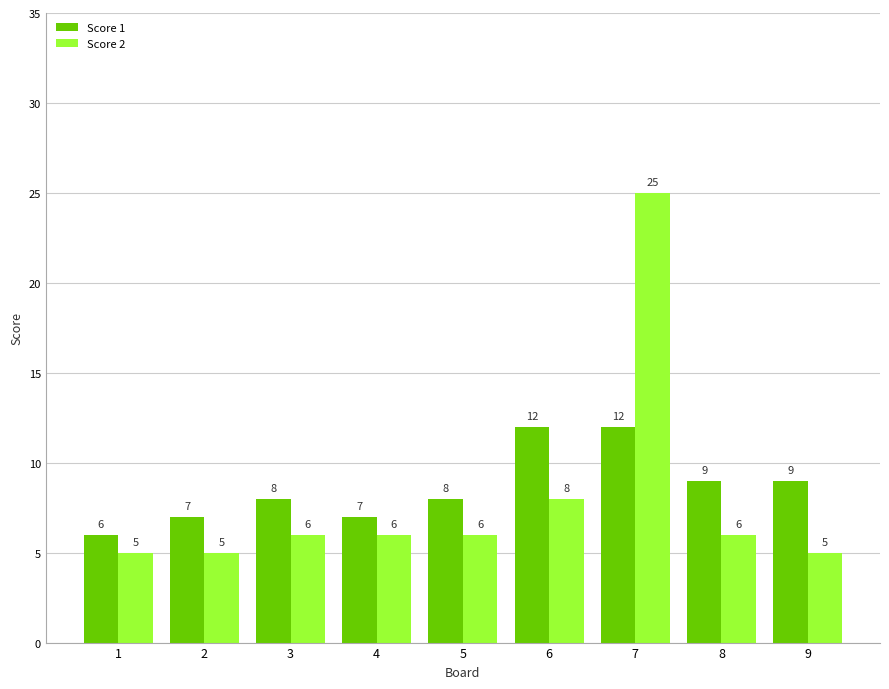

Does the chart contain stacked bars?

No